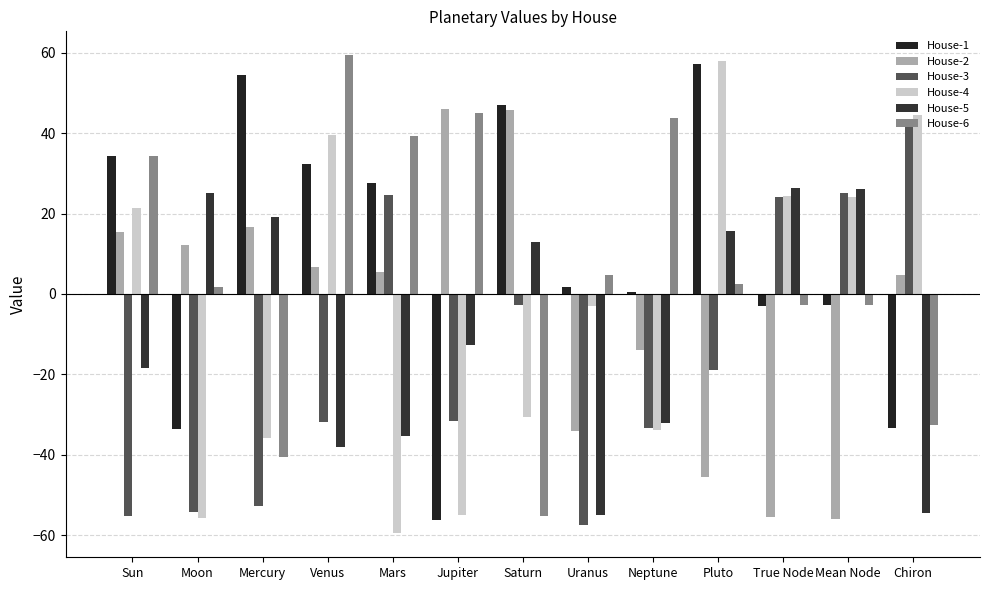

What is the sum of all House-2 values?

-52.2